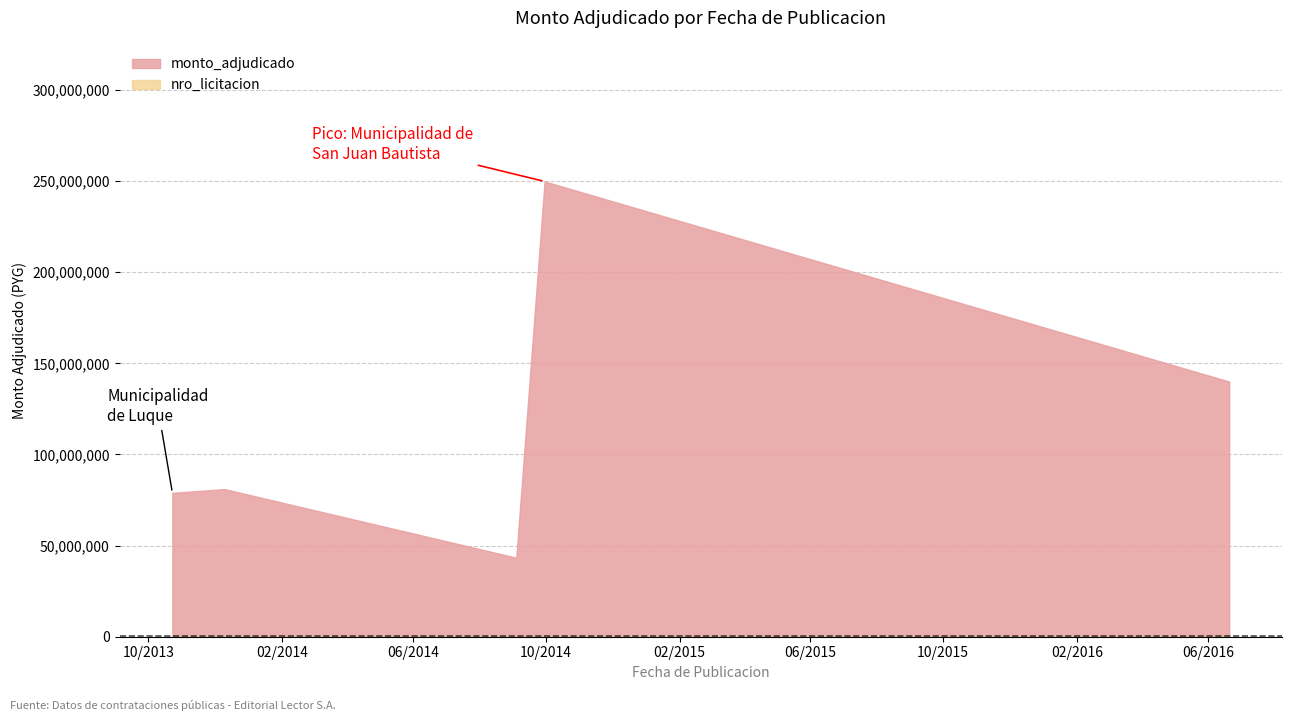

True or false: monto_adjudicado and nro_licitacion cross at least once.

False